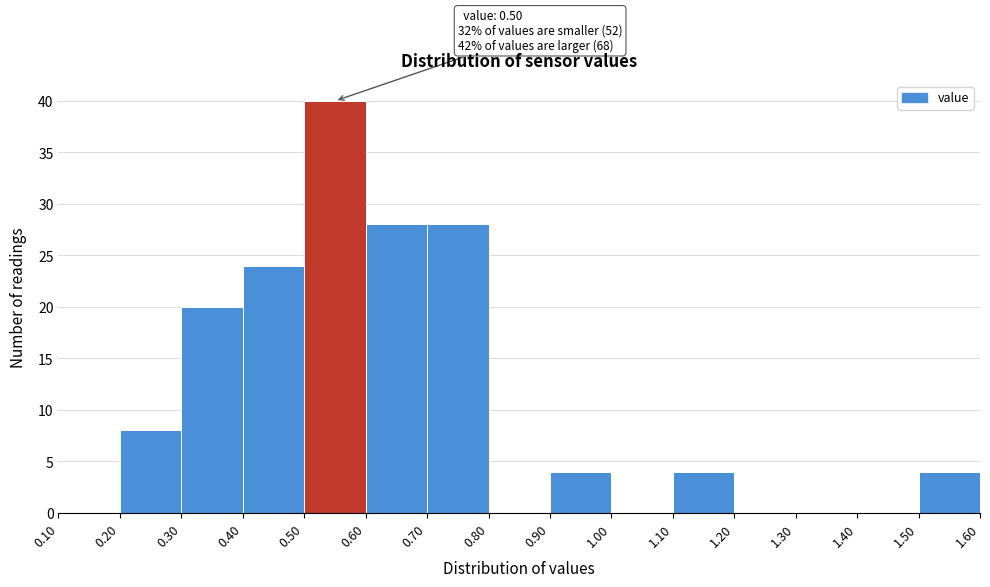

Which range on the x-axis has the tallest bar?

0.50 to 0.60